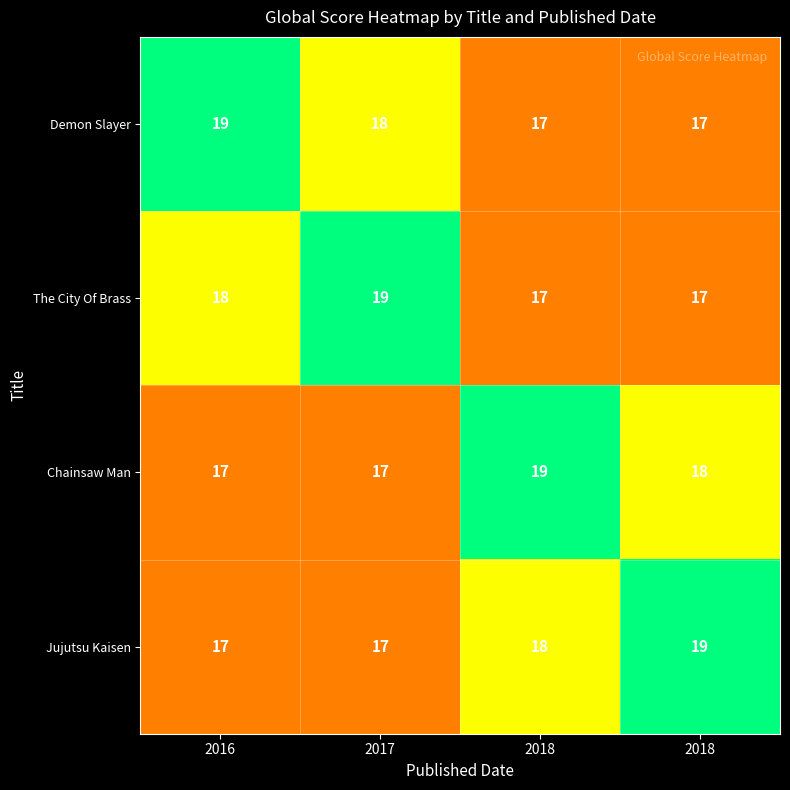

Count the number of categories in the chart.

4